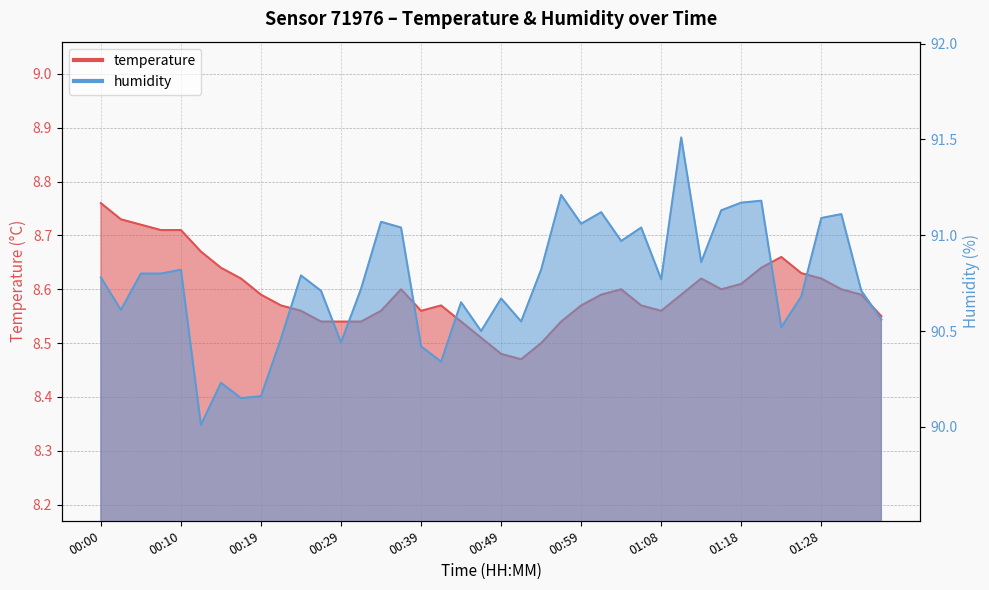

What are all the series names shown in the legend?

temperature, humidity